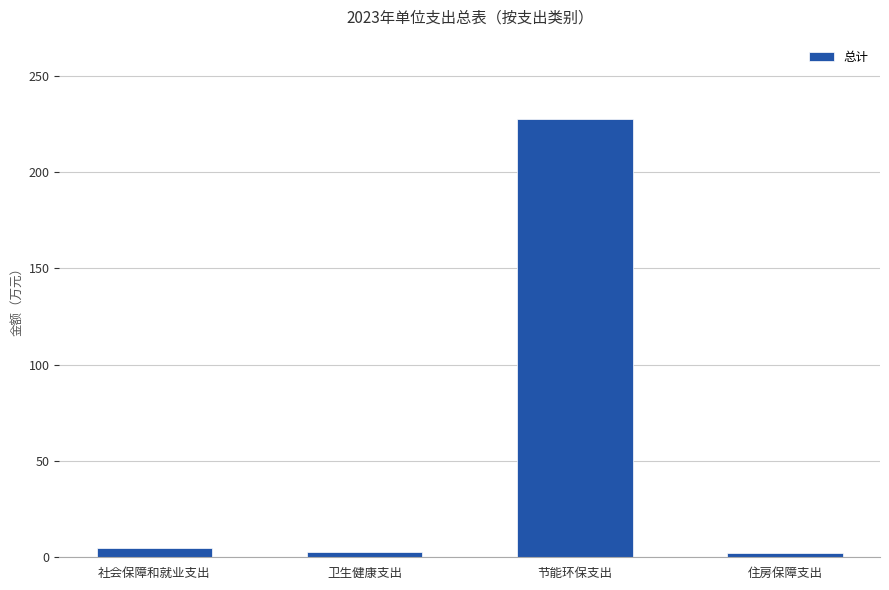

How many bars are there in total?

4